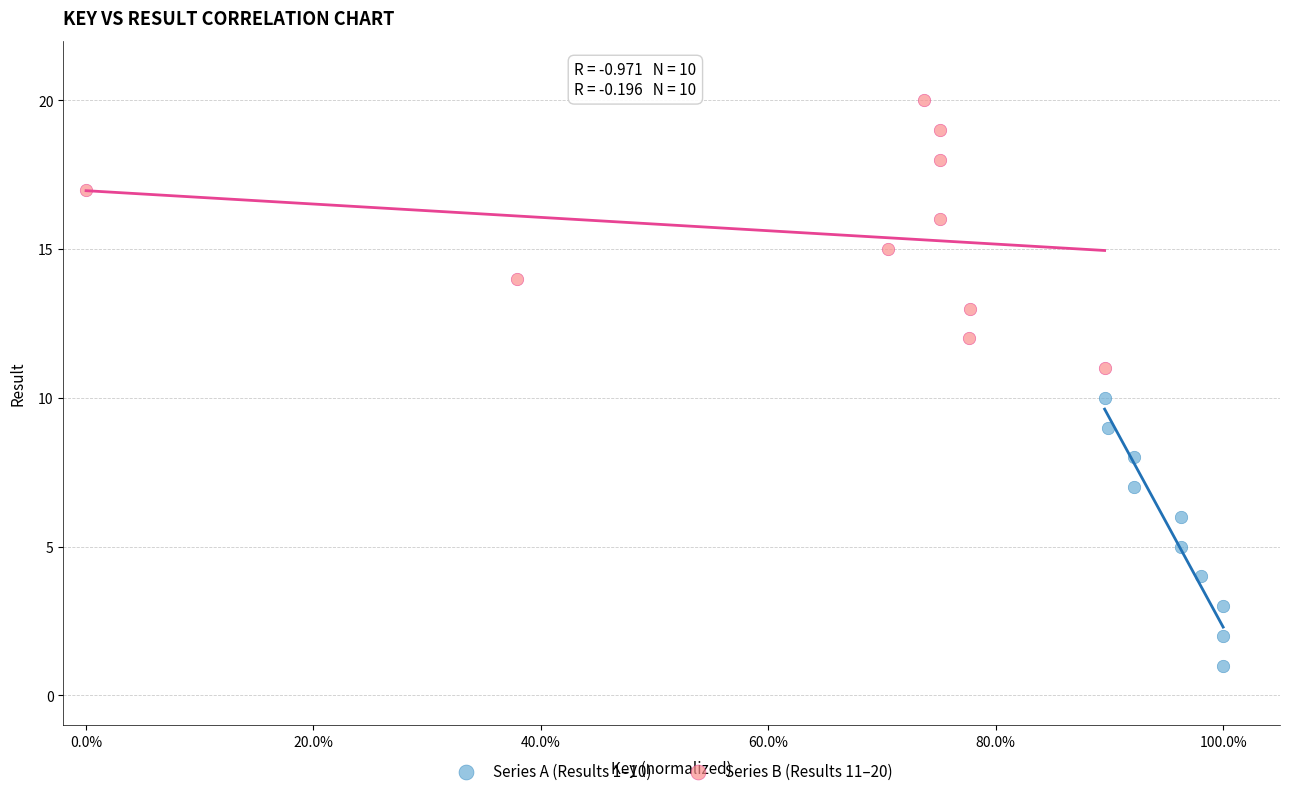

Which series reaches the maximum Y coordinate?

Series B (Results 11–20)